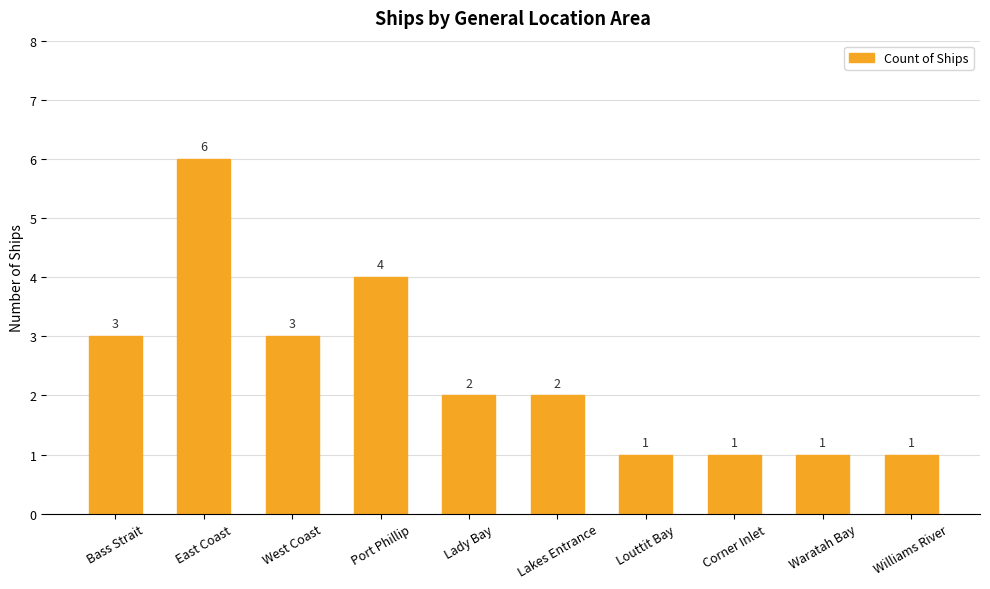

The value at Bass Strait is 1. True or false?

False